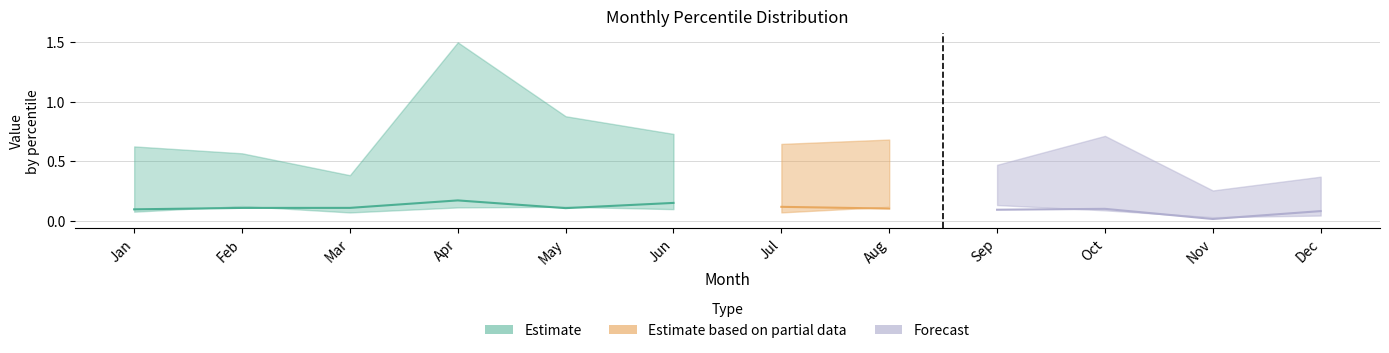

What is the difference between the highest and lowest values at Dec?

0.3